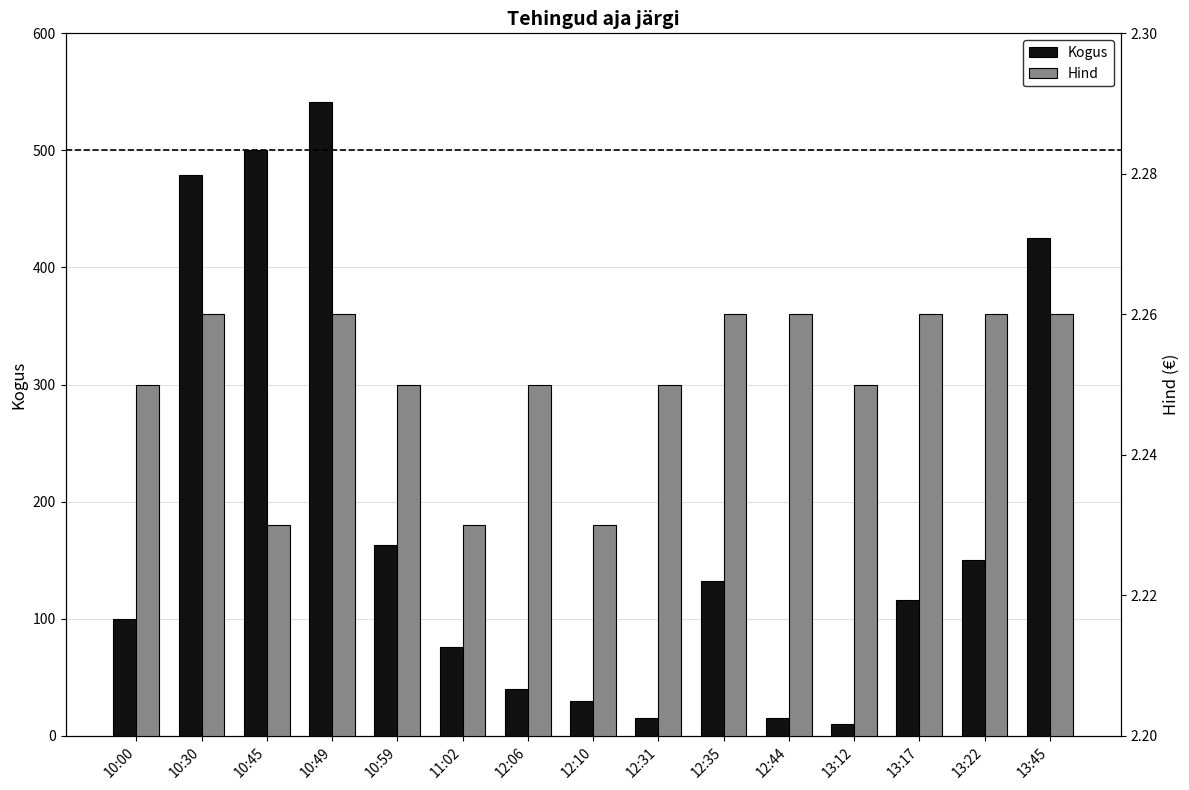

What is the minimum value shown in the chart?

2.2